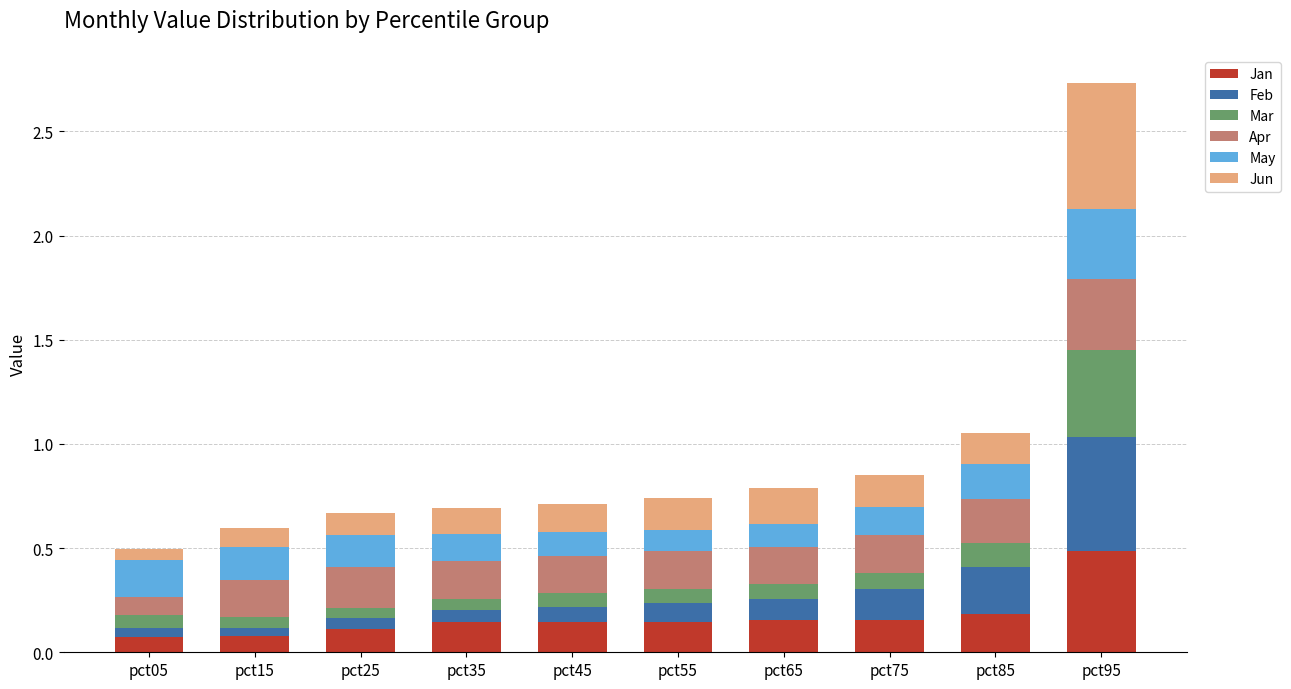

Is it true that Jan equals 0.1 at pct15?

True